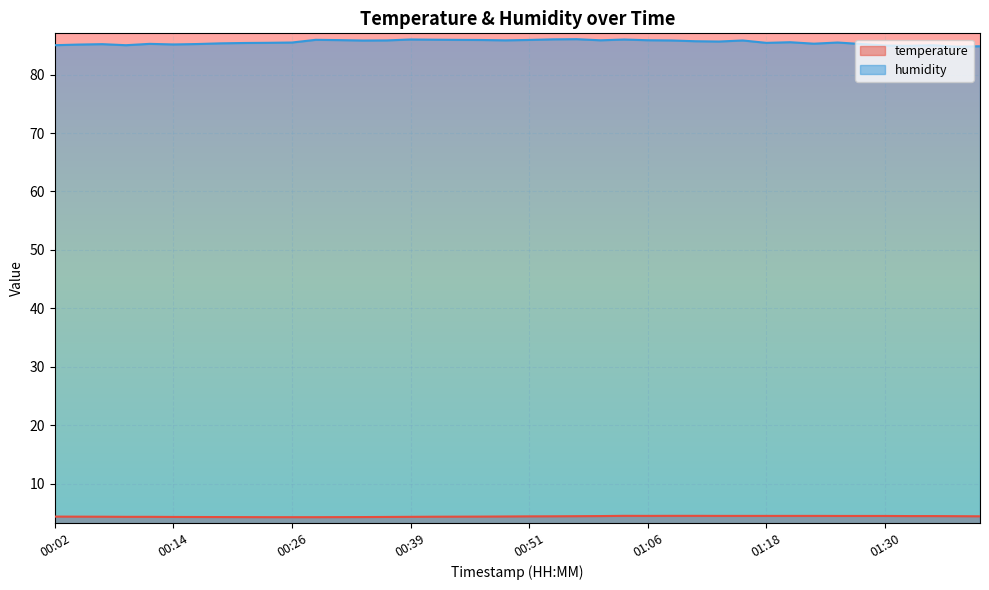

Which series has the largest range (max minus min)?

humidity